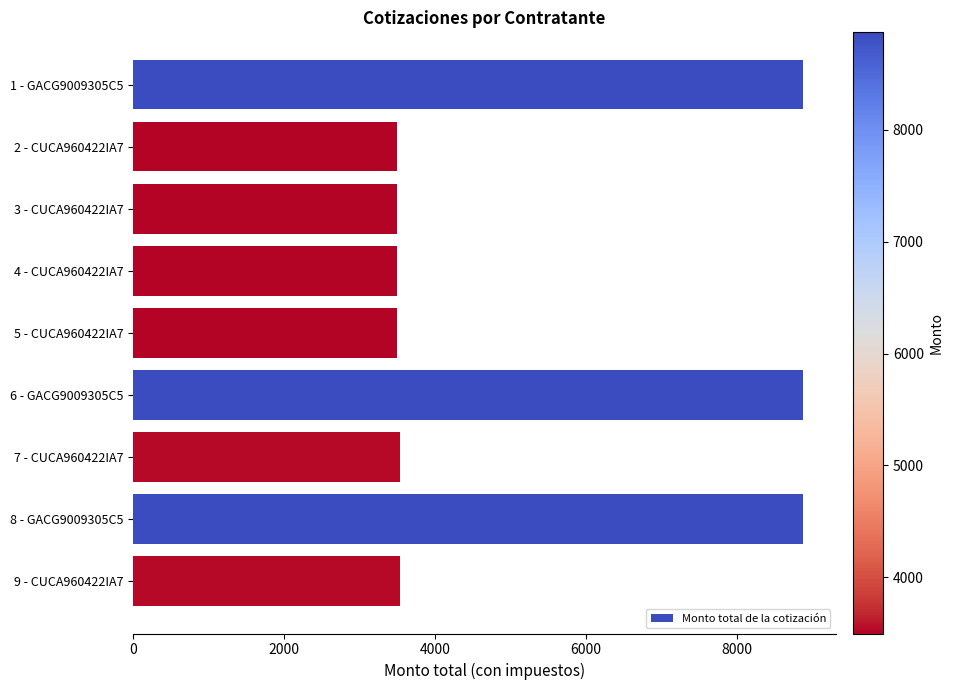

What is the difference between the maximum and minimum values?

5373.4